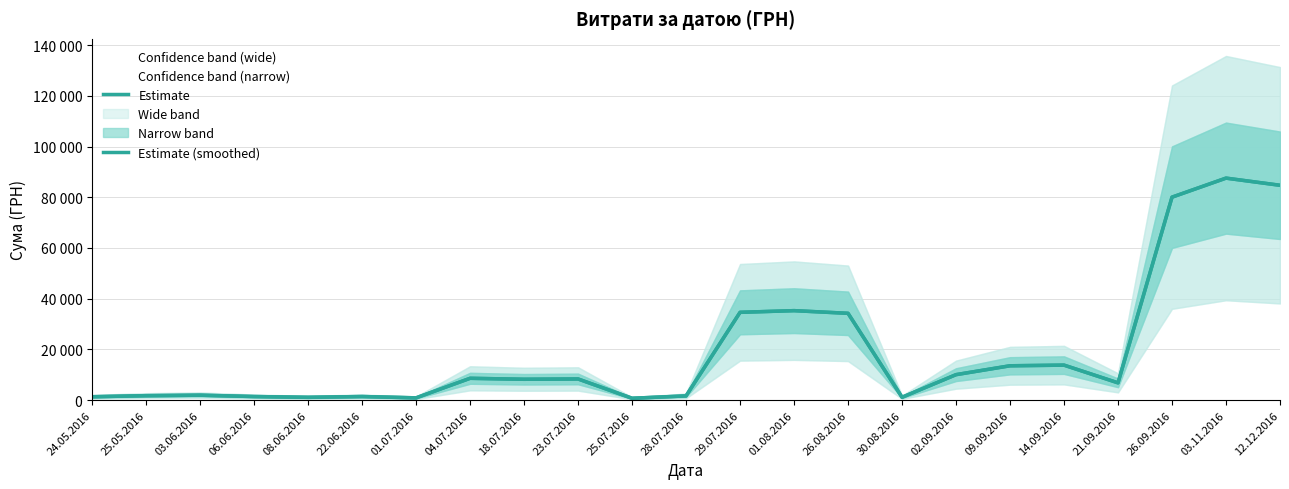

What value does the Estimate (smoothed) series have at 12.12.2016?

84714.7